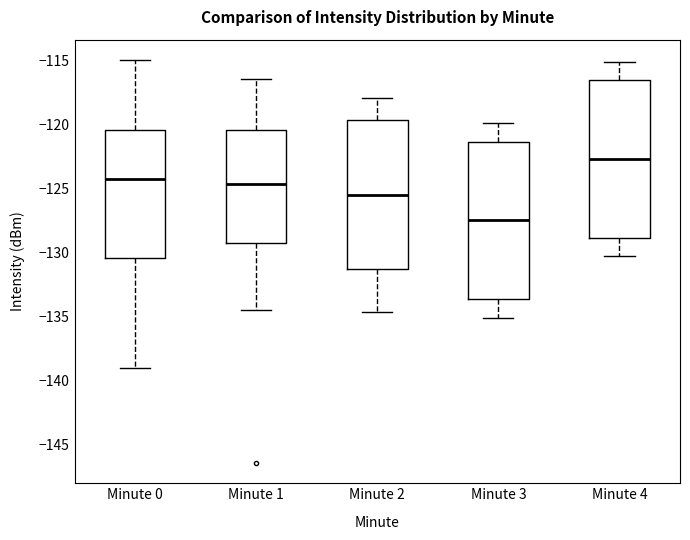

Which box's median line is the lowest?

Minute 3